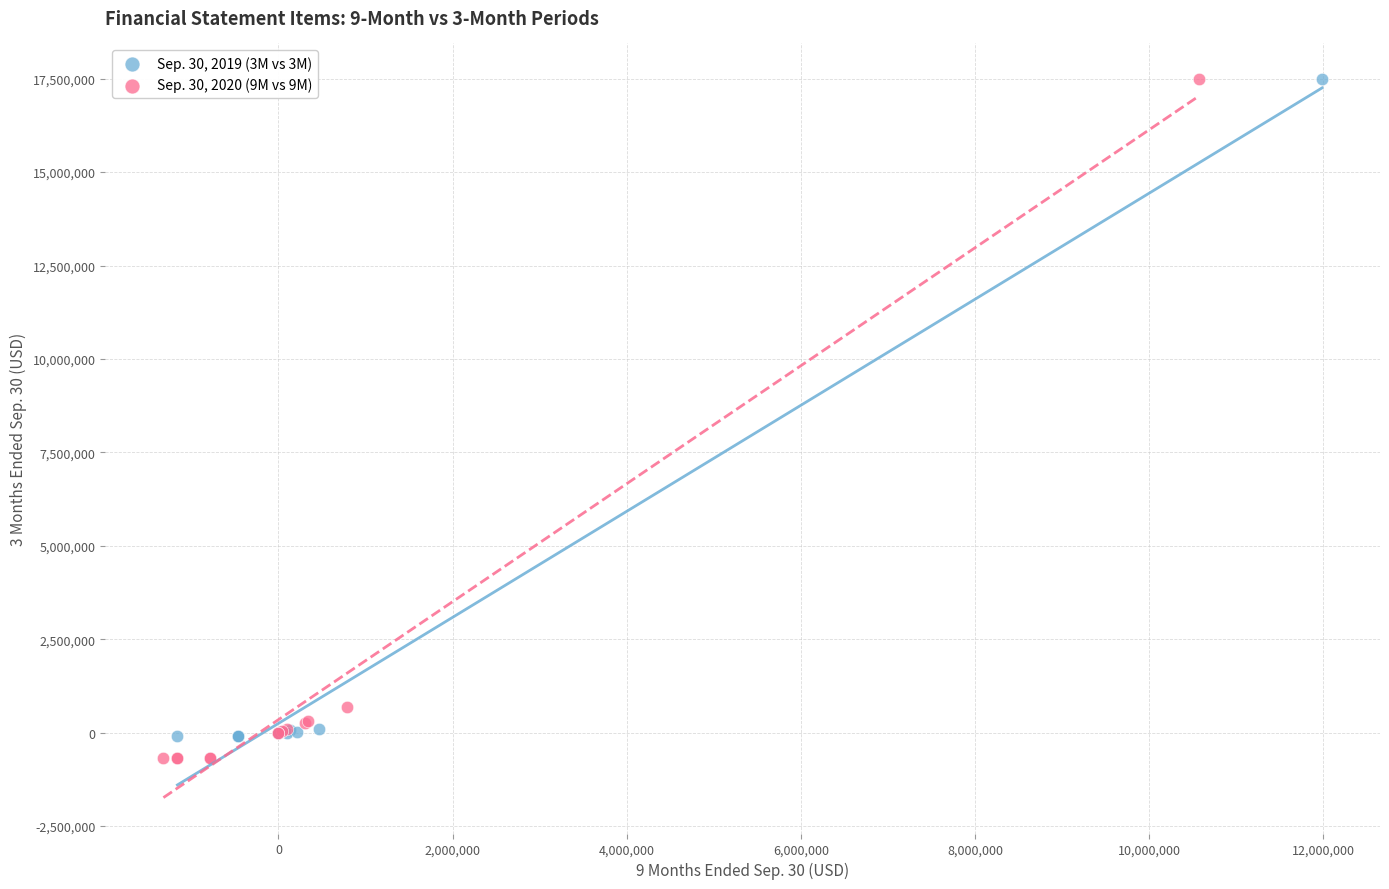

Which series has the largest Y range (max minus min)?

Sep. 30, 2020 (9M vs 9M)